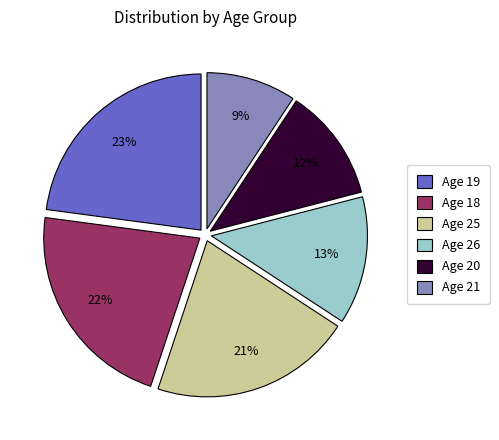

Count the number of slices in the pie.

6